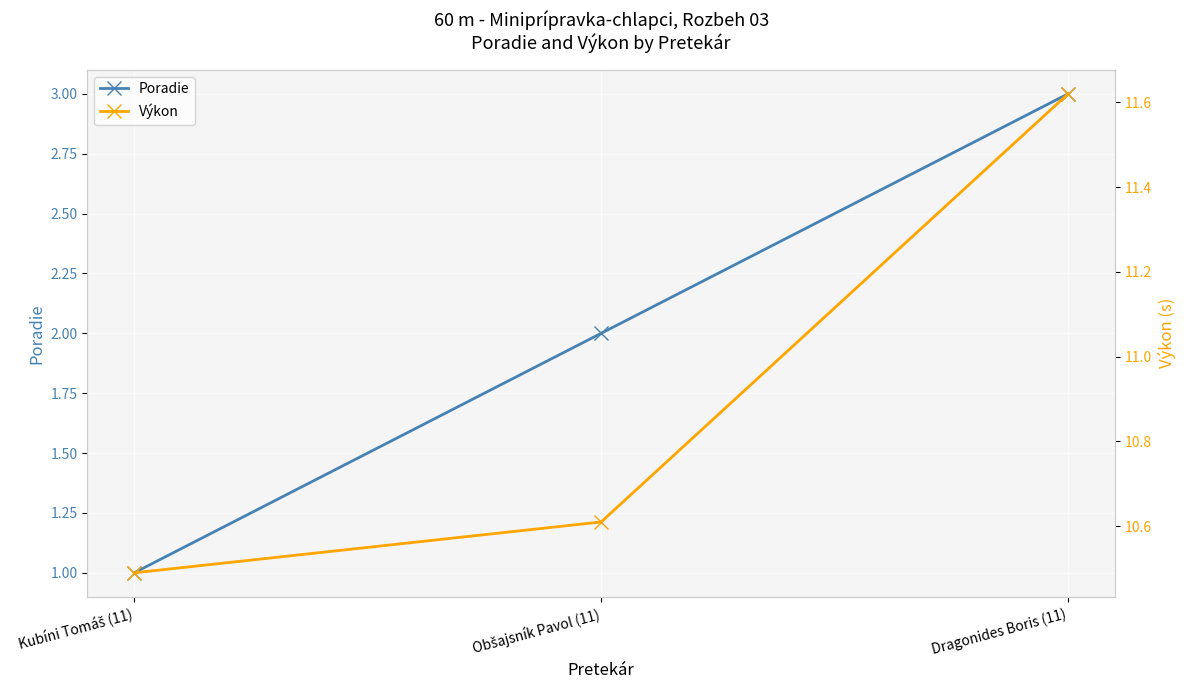

What is the spread (max minus min) of values at Dragonides Boris (11)?

8.6